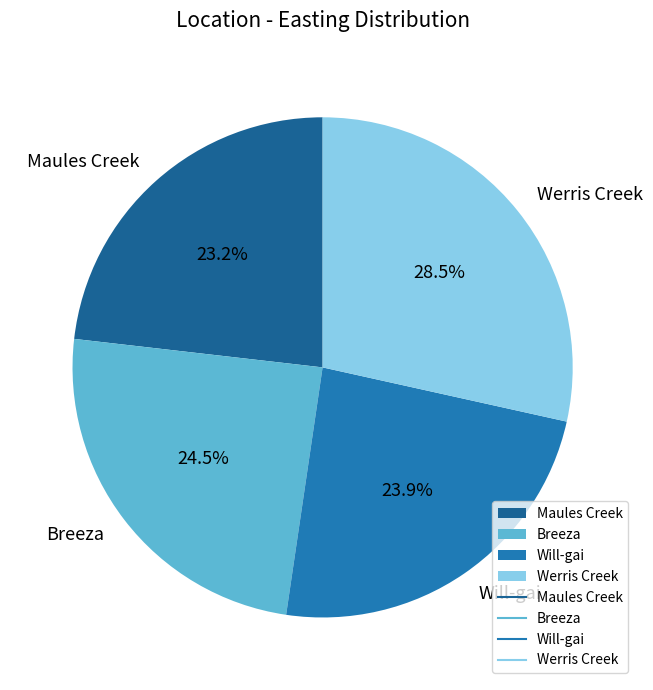

Count the number of slices in the pie.

4